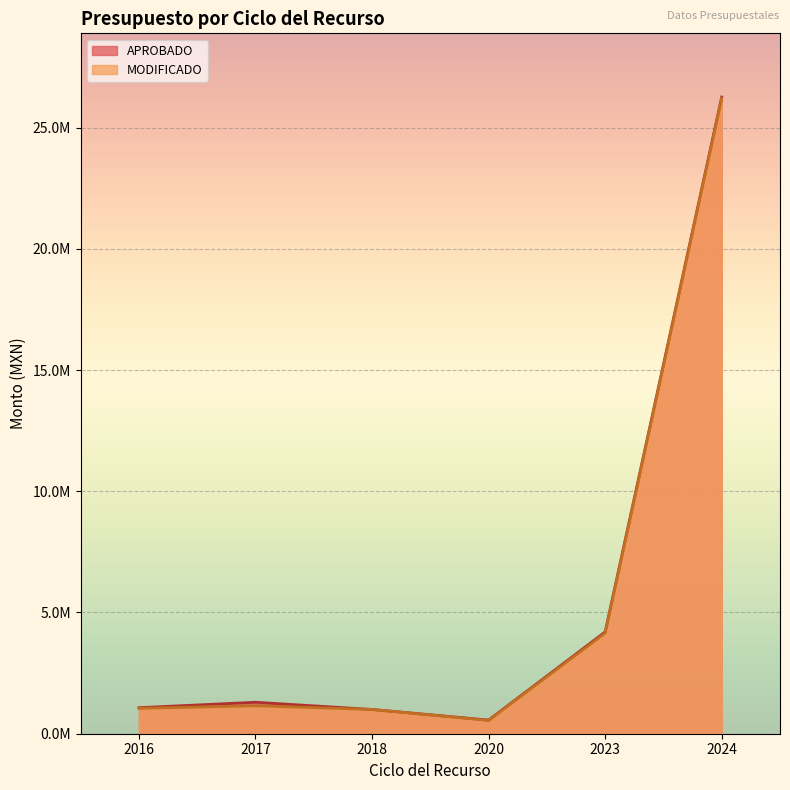

Reading left to right, extract all data points from this chart.

APROBADO: 1073061.4	1298076.0	1000000.0	563481.8	4200863.3	26260849.6
MODIFICADO: 1047327.8	1154691.2	999619.8	548803.6	4149145.7	26209159.1